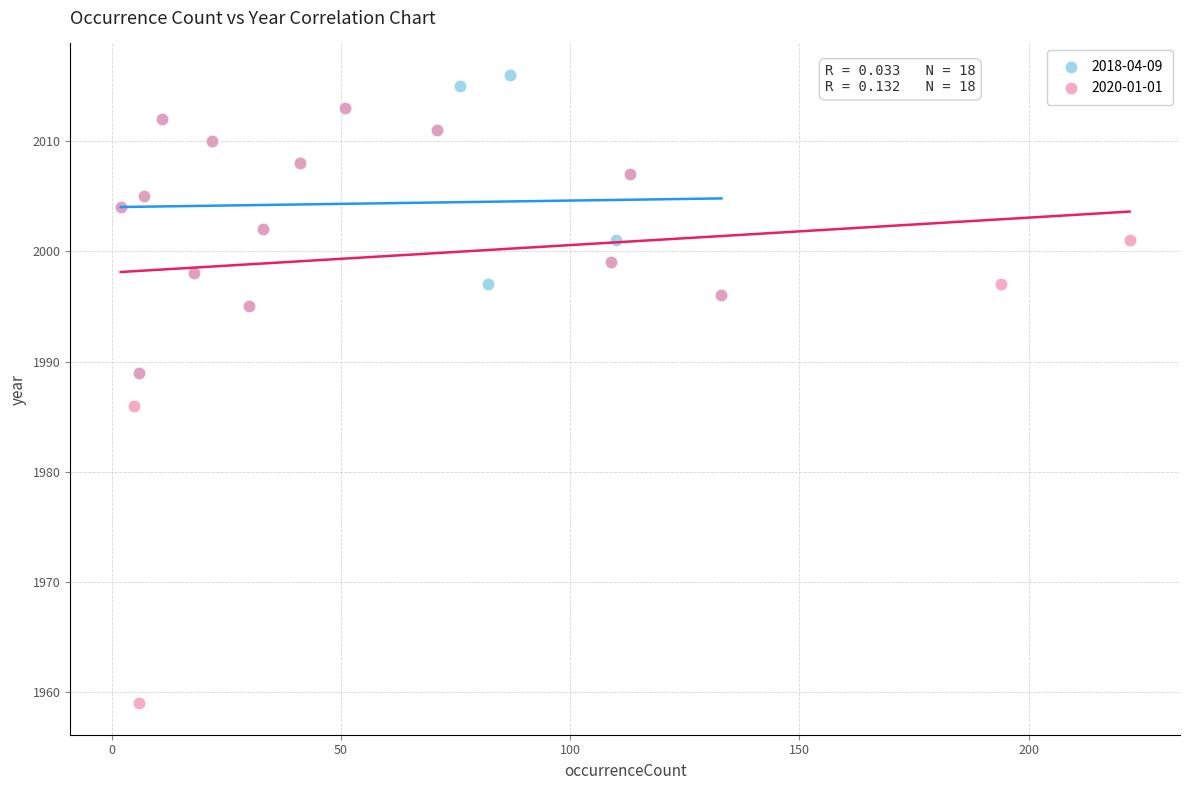

Which series has the largest Y range (max minus min)?

2020-01-01